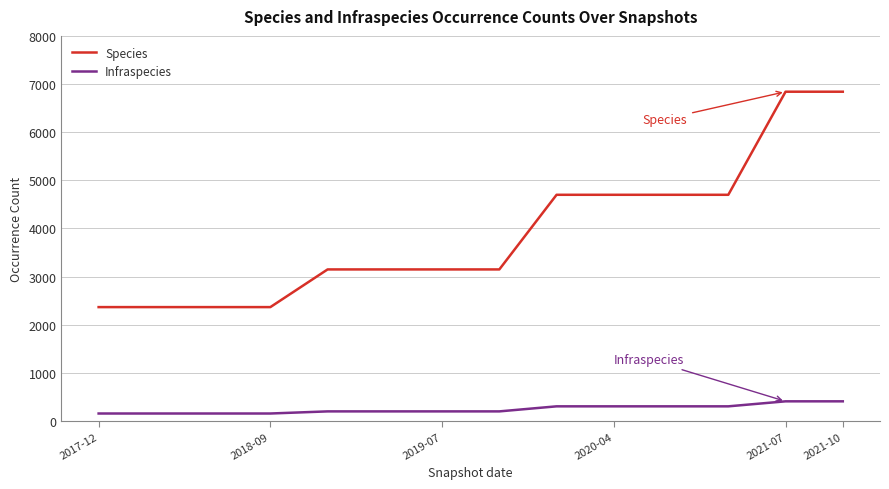

Which series has the largest total across all categories?

Species